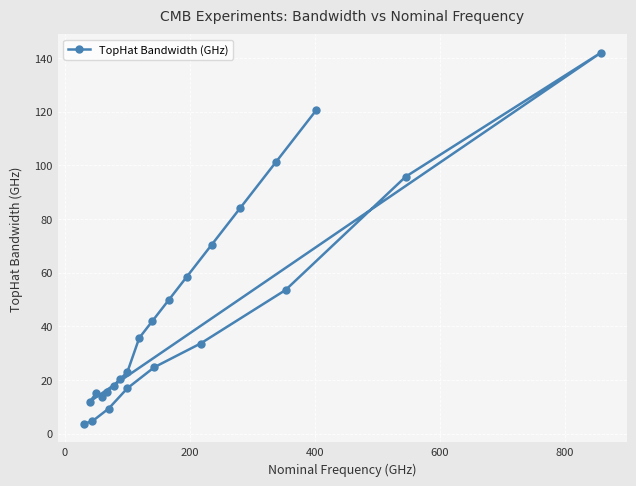

Count the number of data series in this chart.

1